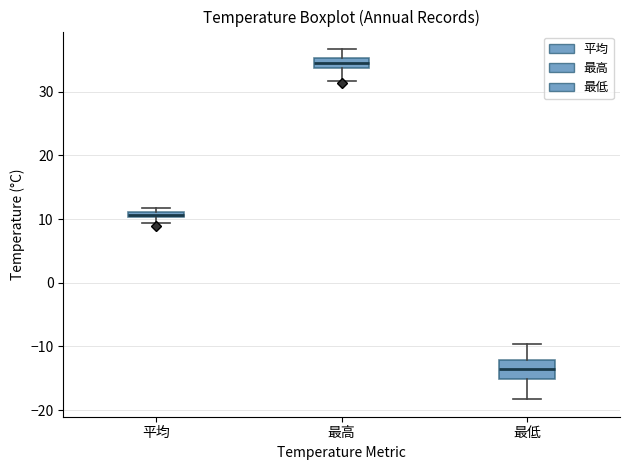

Where is the lower edge of the box for 平均 on the y-axis? The values are not printed on the chart, so give them approximately, as read against the axis.

10